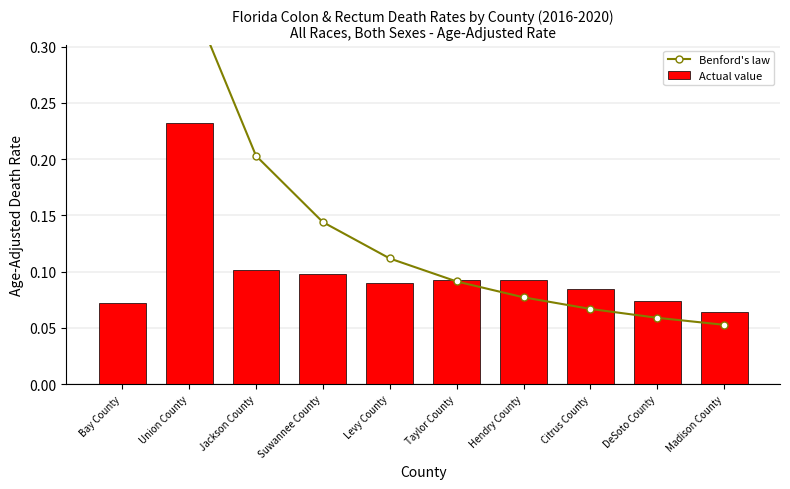

What is the total value across all series at Suwannee County?

0.2